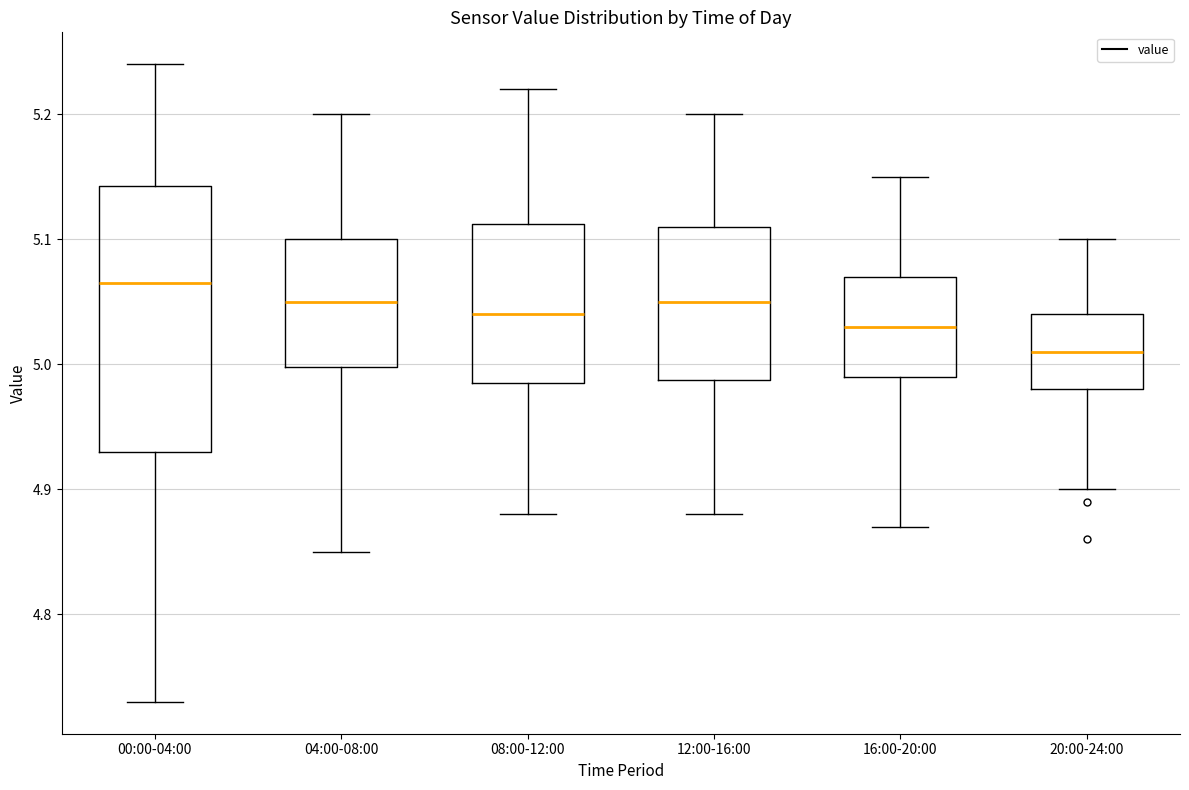

Which box has the lowest median line?

20:00-24:00